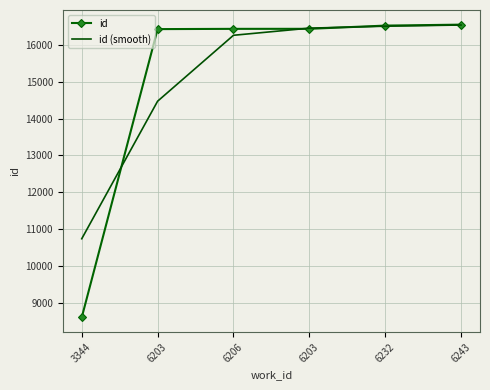

Reading right to left, list all the values displayed in this chart.

id: 6243=16541	6232=16515	6203=16428	6206=16427	6203=16420	3344=8617
id (smooth): 6243=16531	6232=16499	6203=16446	6206=16253	6203=14469	3344=10747